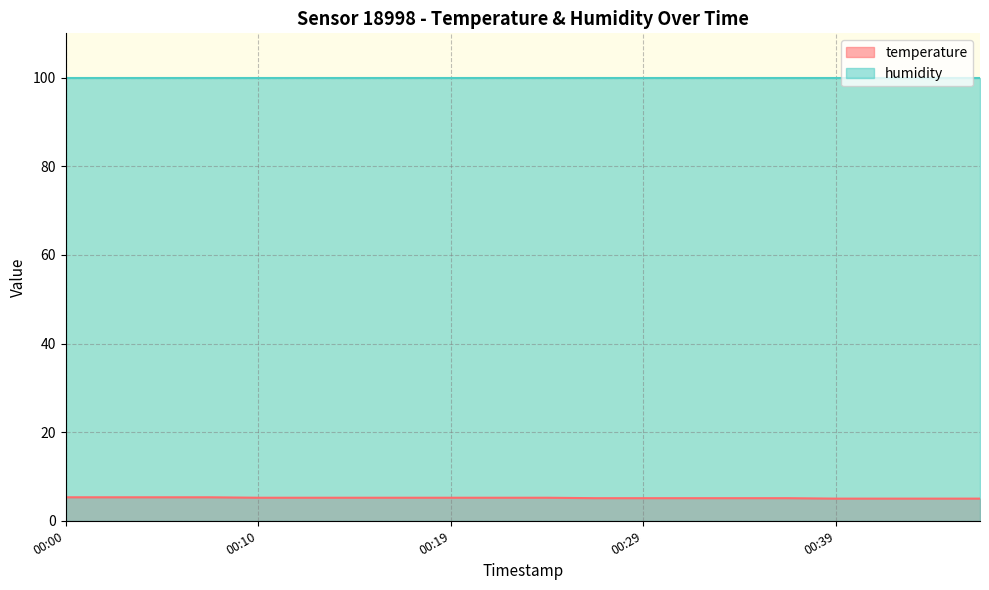

What is the value of the 3rd point from the left?

5.3